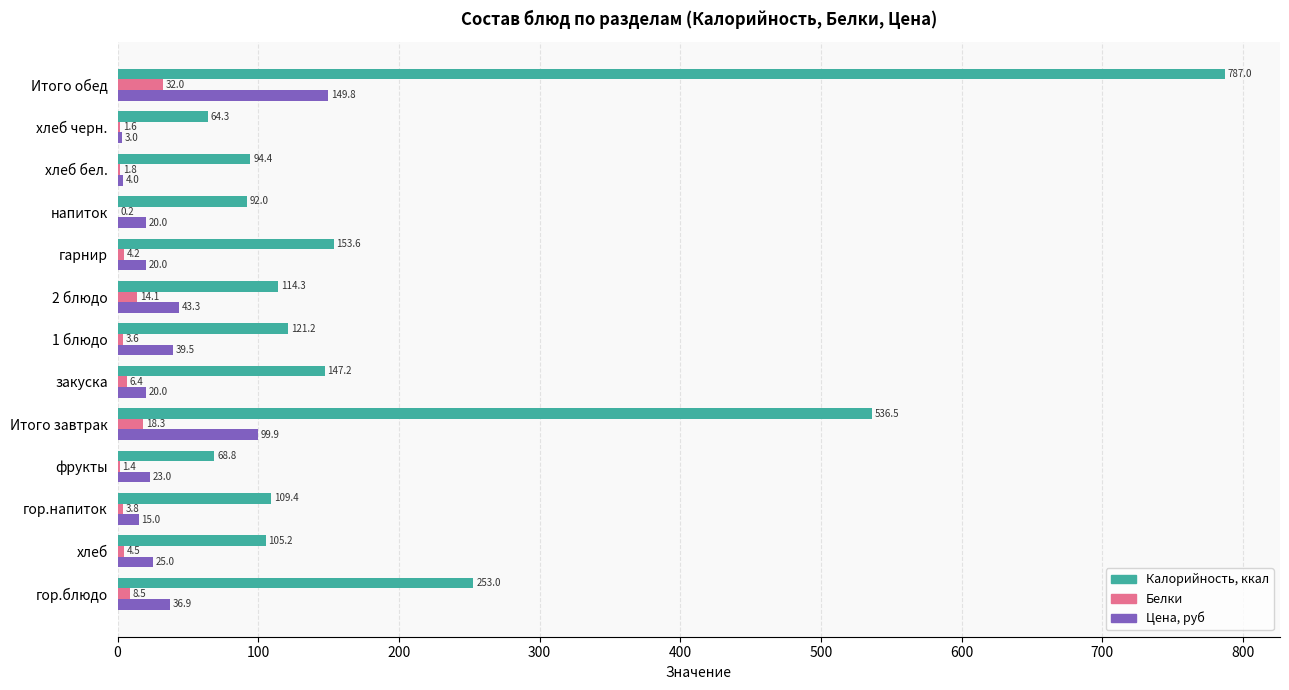

What is the highest value of the Калорийность, ккал series?

787.0